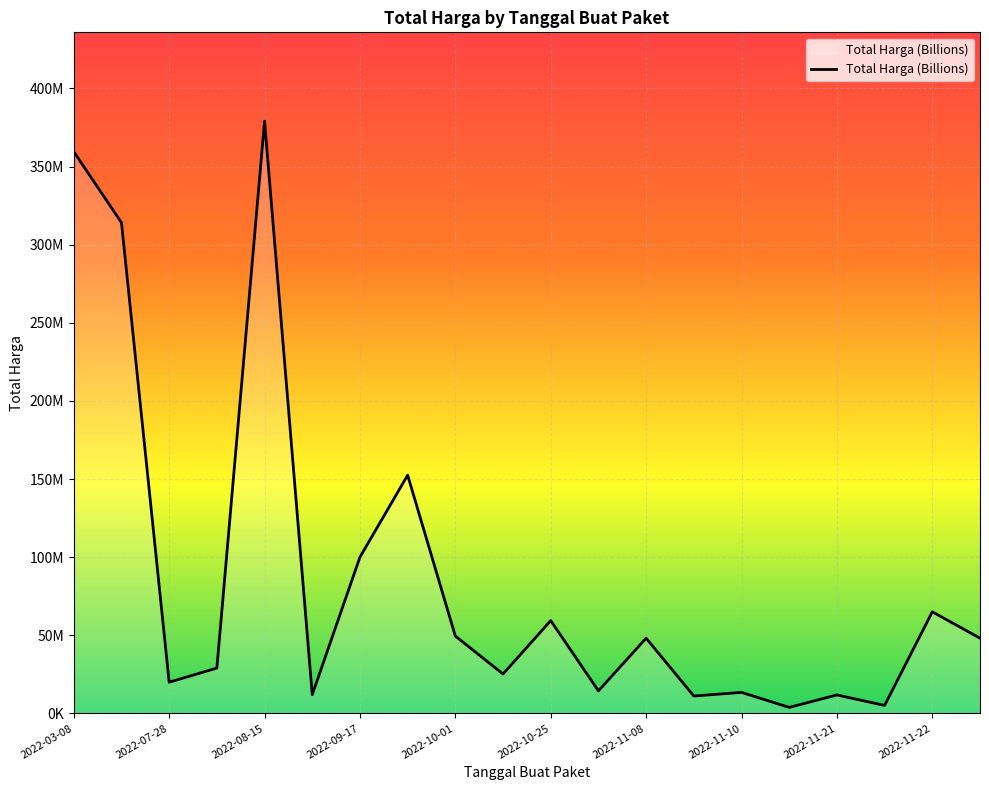

At which category does the data reach its first local valley?

2022-07-28